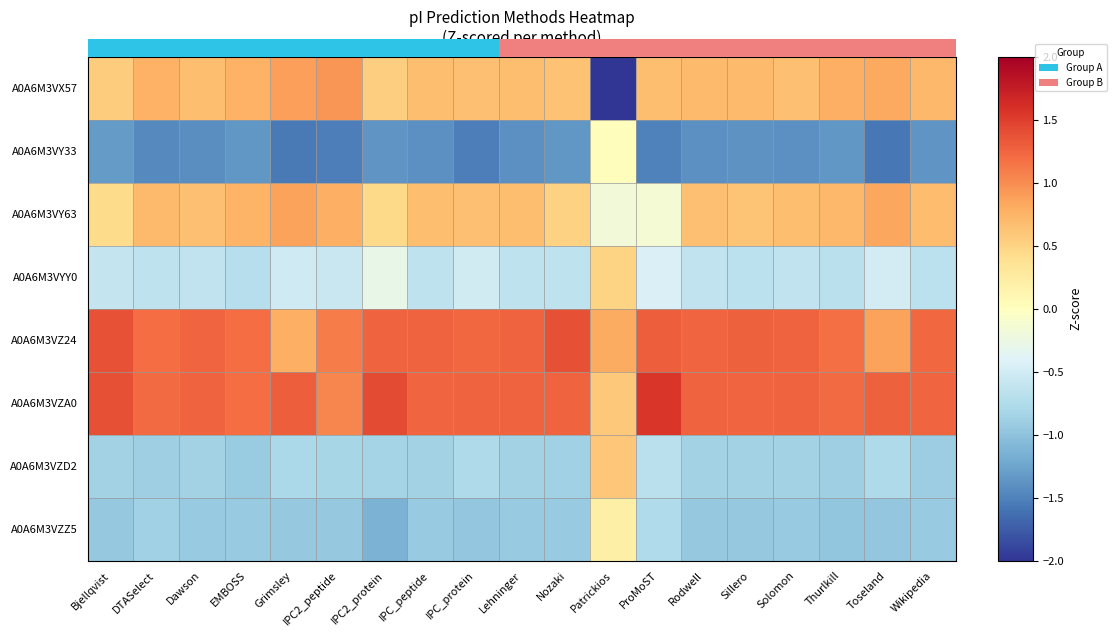

At which category is the sum across all series the highest?

Wikipedia